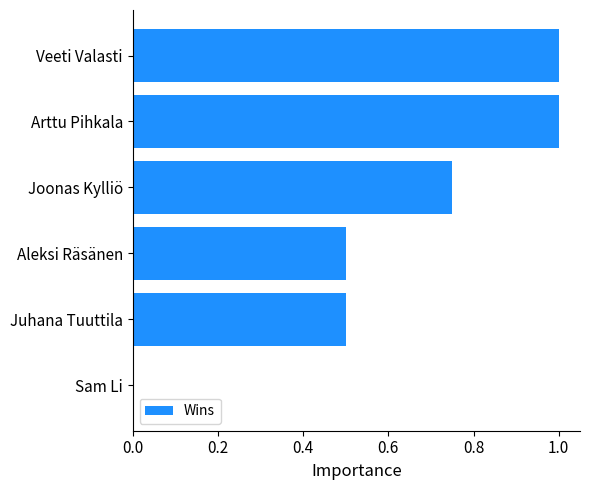

Is it true that the value at Aleksi Räsänen is 0.5?

True